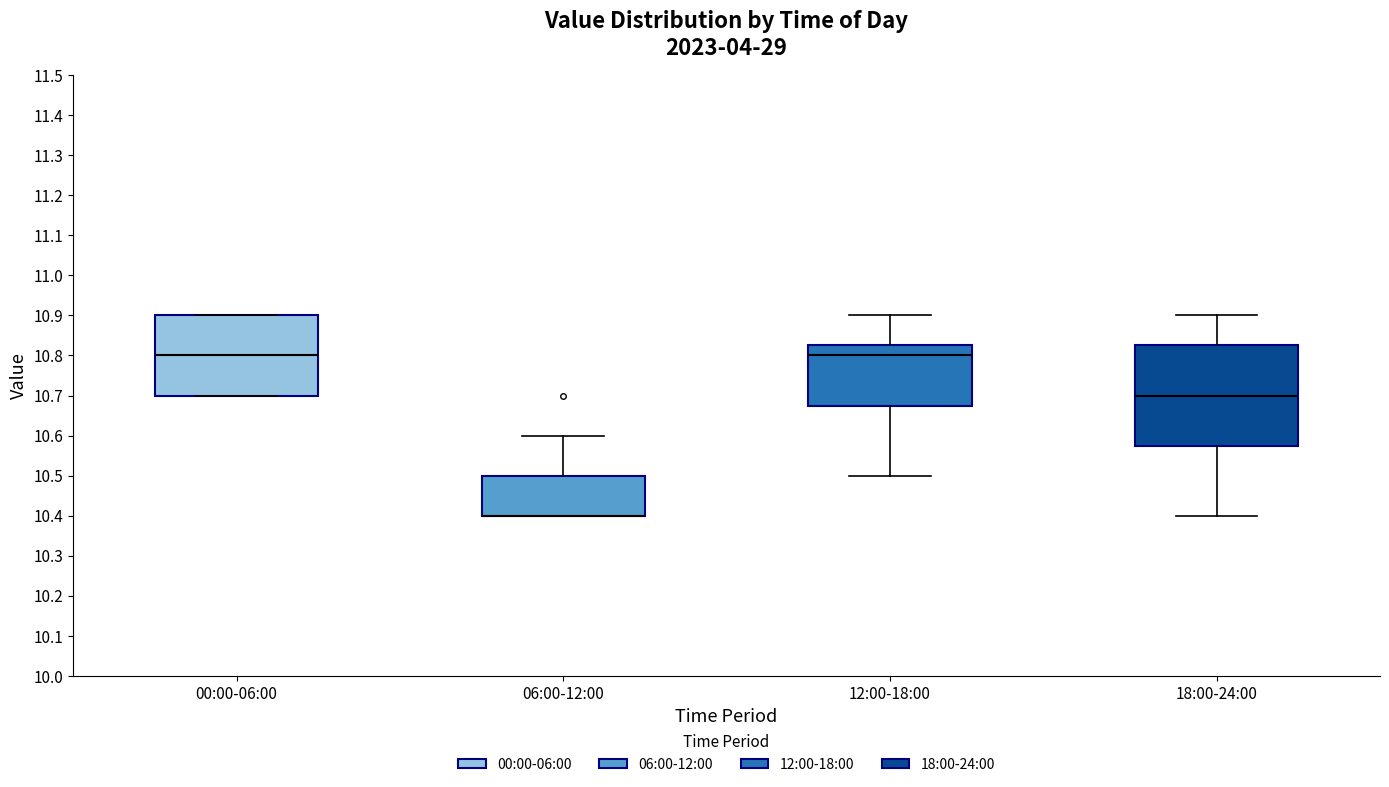

Reading left to right, transcribe this box plot: for each box, give where its median line is, the range the box spans, and where its two whiskers end, as read against the y-axis. The values are not printed on the chart, so give them approximately, as read against the axis.

00:00-06:00: median 10.80, box 10.70 to 10.90, whiskers 10.70 to 10.90
06:00-12:00: median 10.40 (drawn on the box's lower edge), box 10.40 to 10.50, whiskers 10.40 to 10.60
12:00-18:00: median 10.80, box 10.68 to 10.83, whiskers 10.50 to 10.90
18:00-24:00: median 10.70, box 10.58 to 10.83, whiskers 10.40 to 10.90